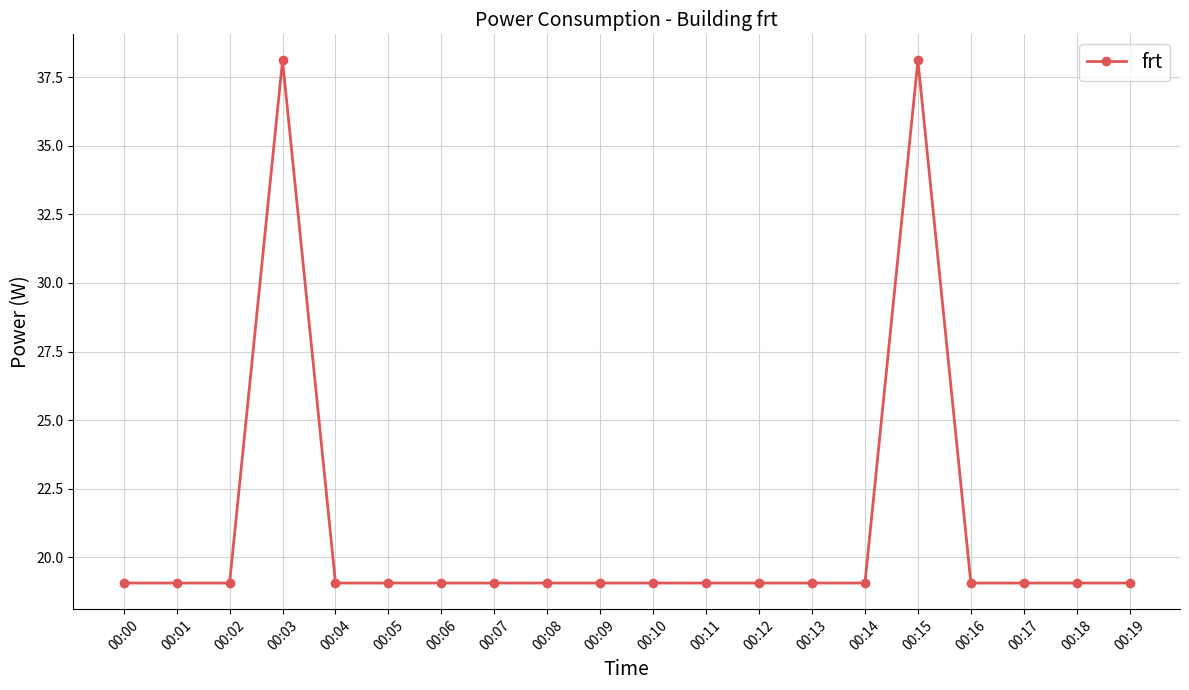

The value at 00:12 is 10.8. True or false?

False